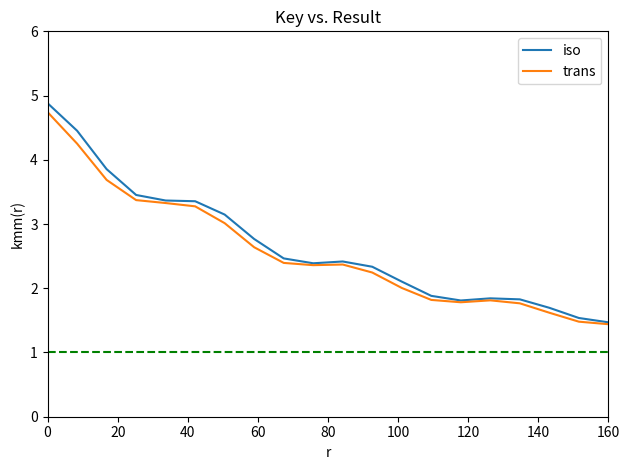

What is the difference between the maximum and second lowest values in the iso series?

3.3